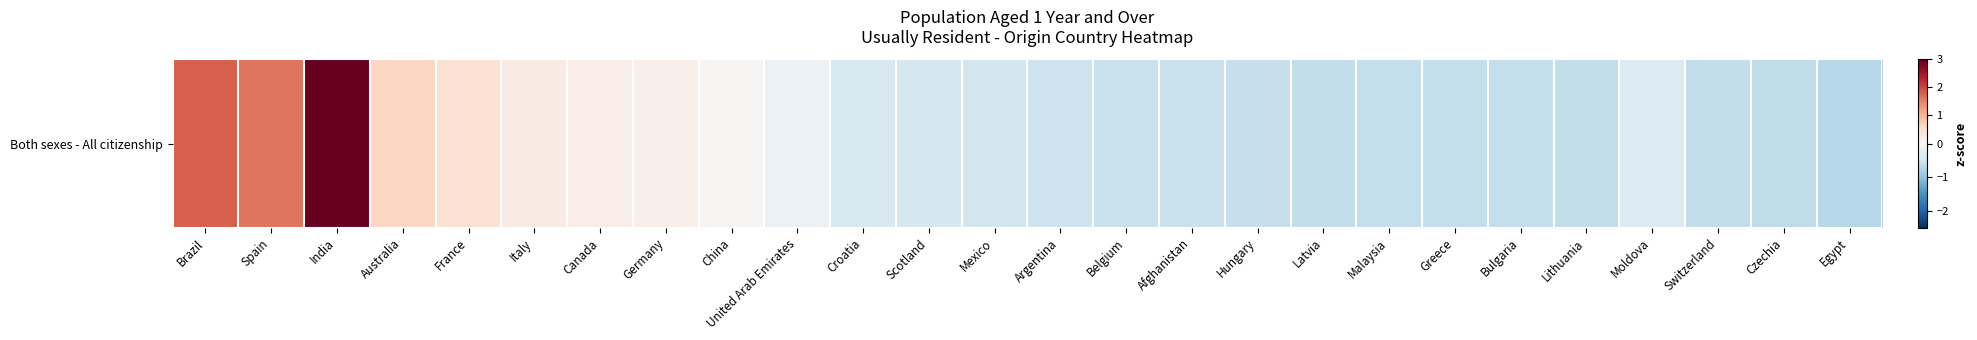

Reading right to left, transcribe all the data shown in this chart.

-0.7	-0.6	-0.6	-0.3	-0.6	-0.6	-0.6	-0.6	-0.6	-0.6	-0.6	-0.5	-0.5	-0.5	-0.4	-0.4	-0.2	0.0	0.1	0.2	0.2	0.5	0.6	3.8	1.6	1.8